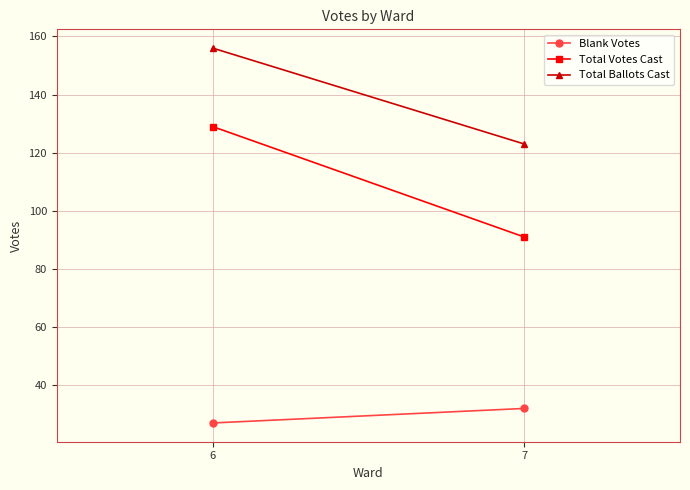

Reading left to right, extract all data points from this chart.

Blank Votes: 27	32
Total Votes Cast: 129	91
Total Ballots Cast: 156	123